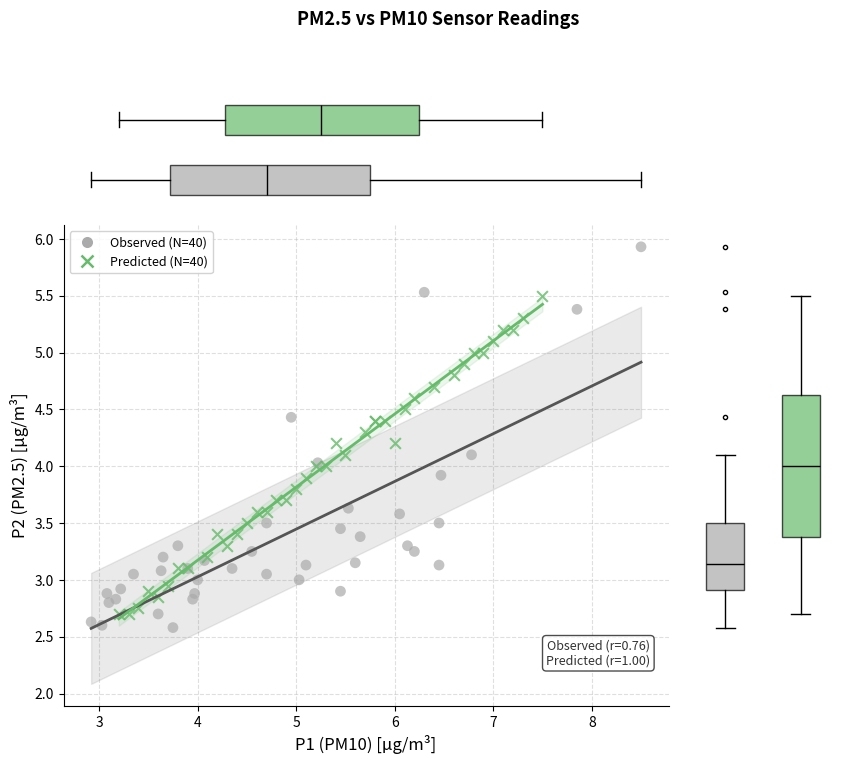

Which series has the largest Y range (max minus min)?

Observed (N=40)